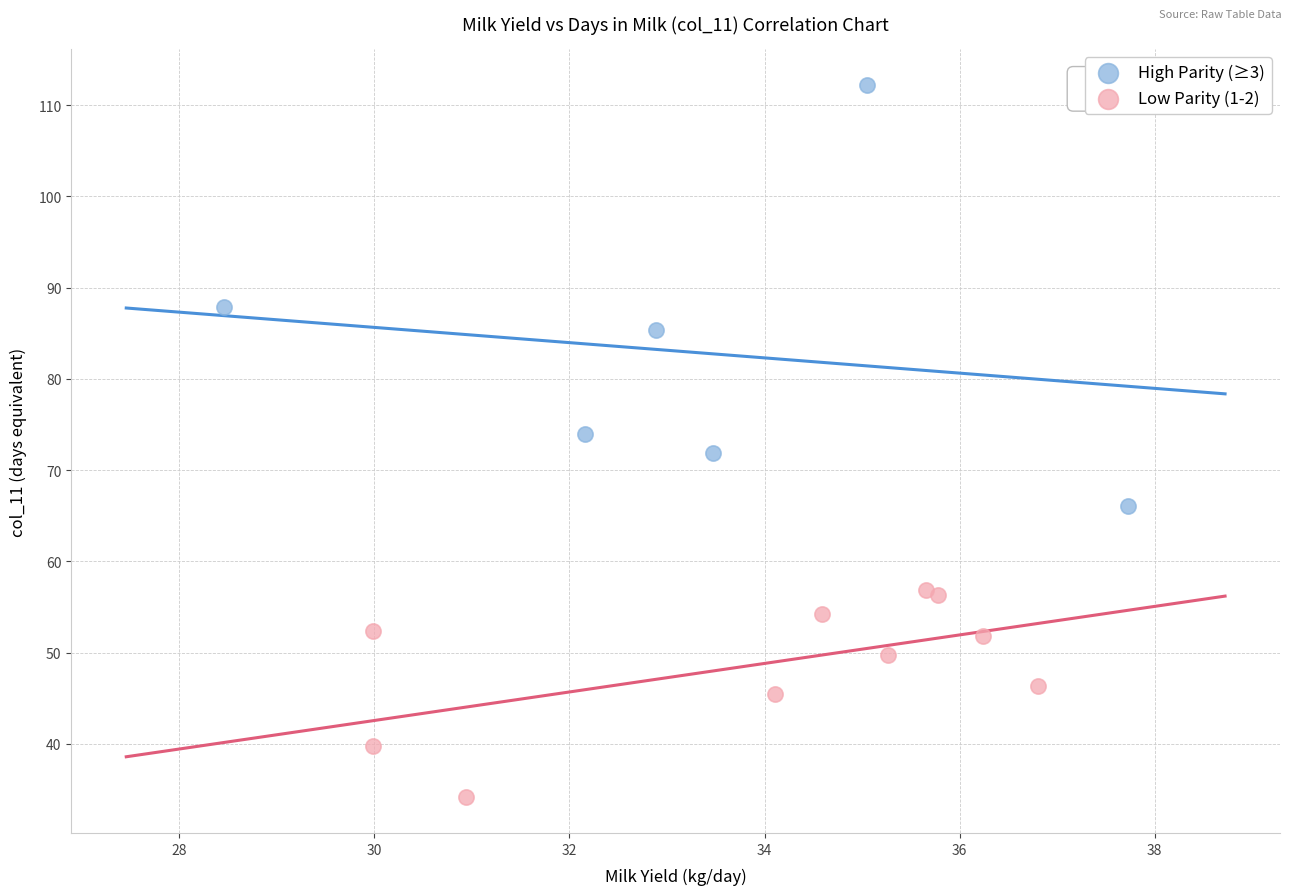

Which series contains the highest Y value?

High Parity (≥3)